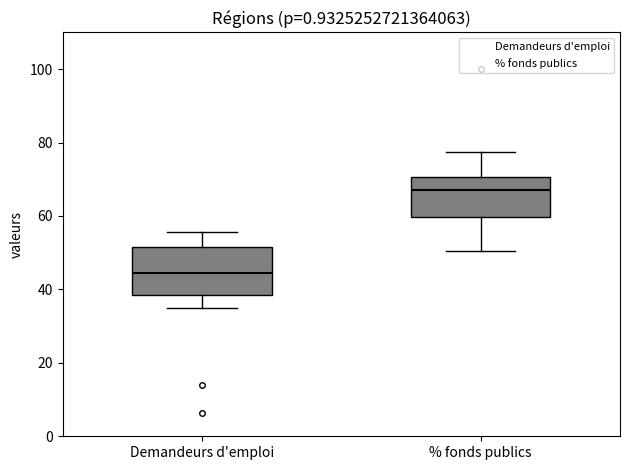

Where does the lower whisker of the box for Demandeurs d'emploi end on the y-axis? The values are not printed on the chart, so give them approximately, as read against the axis.

36